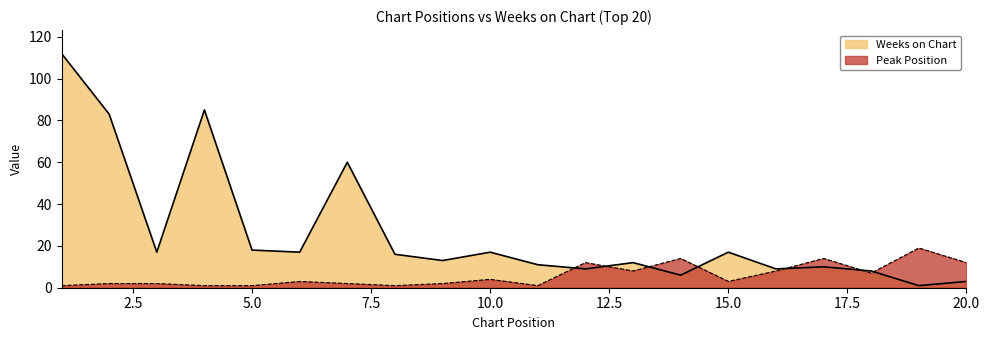

What is the sum of all Weeks on Chart values?

524